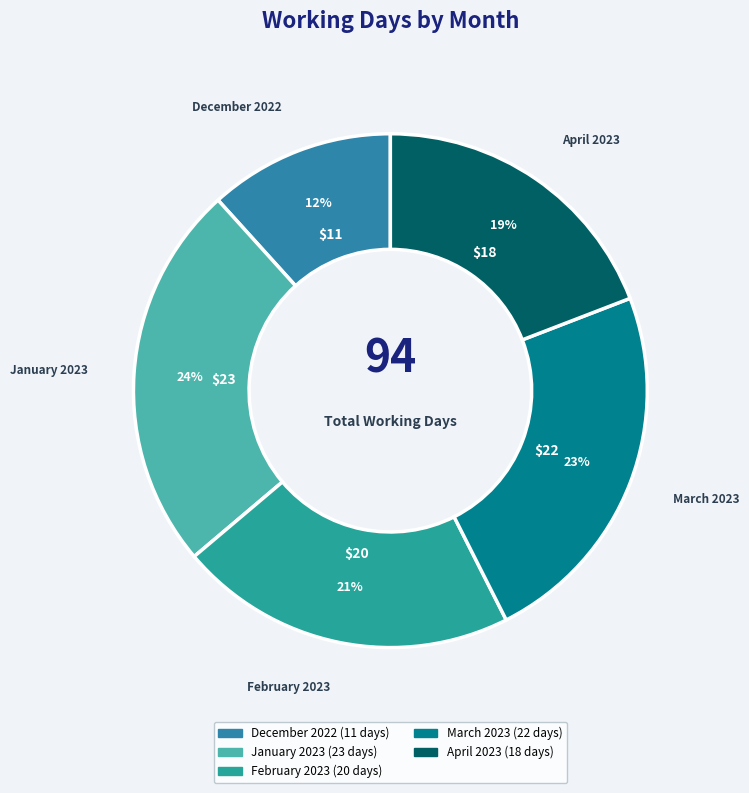

To the nearest percent, what portion does March 2023 represent?

23%